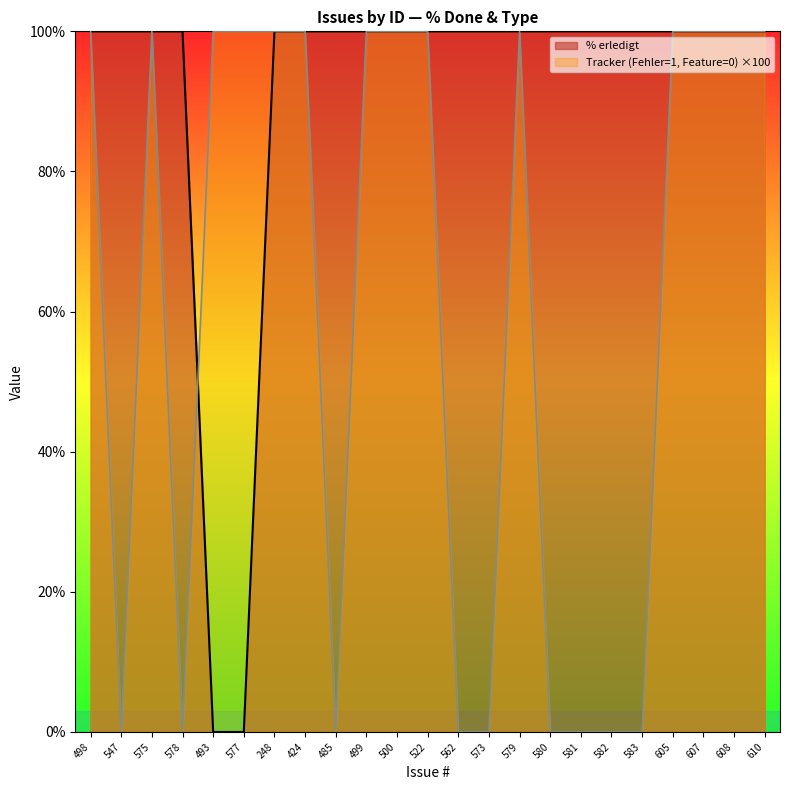

Reading right to left, list all the values displayed in this chart.

% erledigt: 610=100	608=100	607=100	605=100	583=100	582=100	581=100	580=100	579=100	573=100	562=100	522=100	500=100	499=100	485=100	424=100	248=100	577=0	493=0	578=100	575=100	547=100	498=100
Tracker (Fehler=1, Feature=0): 610=100	608=100	607=100	605=100	583=0	582=0	581=0	580=0	579=100	573=0	562=0	522=100	500=100	499=100	485=0	424=100	248=100	577=100	493=100	578=0	575=100	547=0	498=100